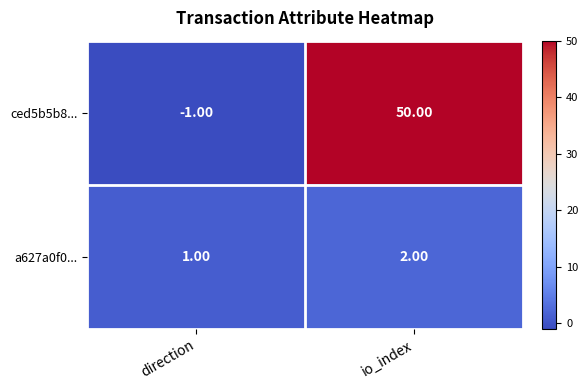

At which category is the sum across all series the highest?

io_index